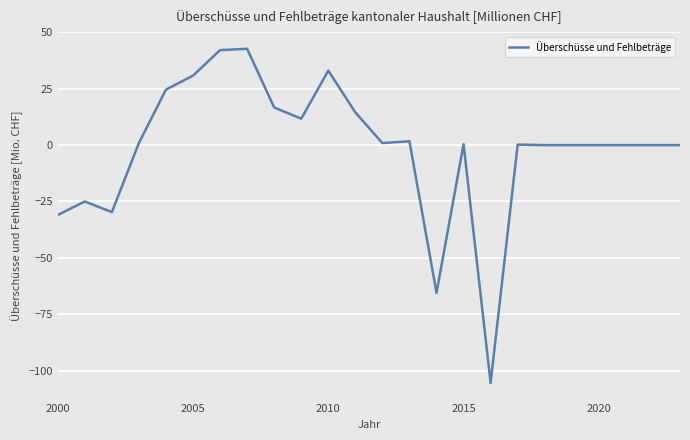

What is the greatest value displayed?

42.7